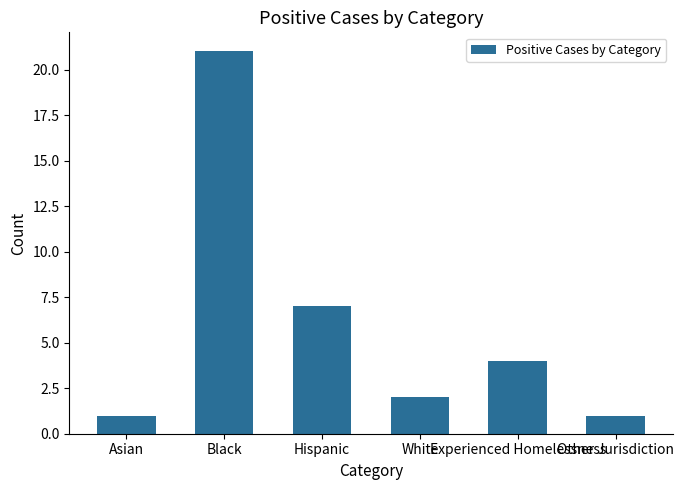

What is the label of the 1st bar from the left?

Asian